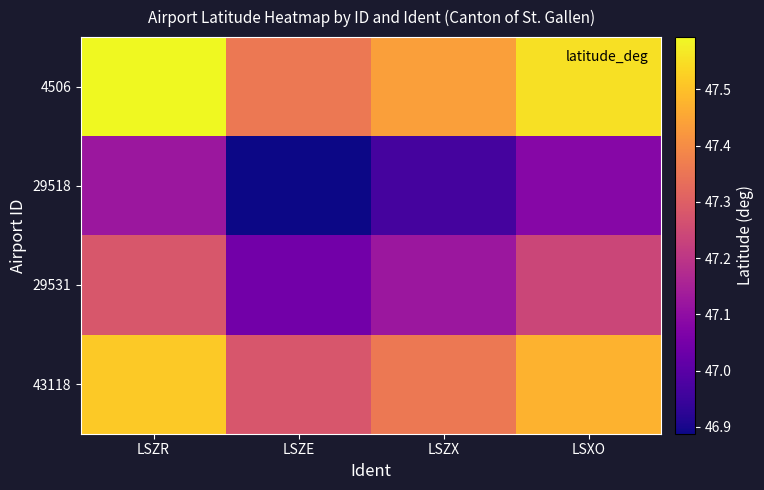

Reading right to left, what are all the values shown in this chart?

4506: LSXO=47.6	LSZX=47.4	LSZE=47.4	LSZR=47.6
29518: LSXO=47.1	LSZX=47.0	LSZE=46.9	LSZR=47.1
29531: LSXO=47.2	LSZX=47.1	LSZE=47.0	LSZR=47.3
43118: LSXO=47.5	LSZX=47.4	LSZE=47.3	LSZR=47.5